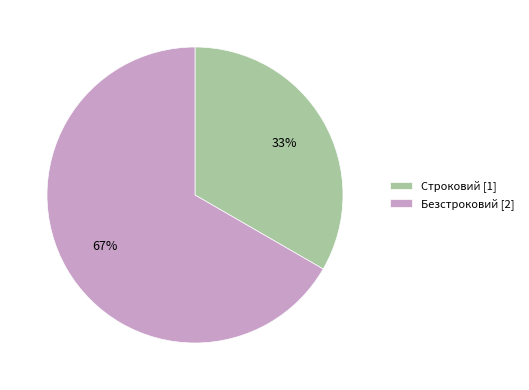

How many slices are in this pie chart?

2